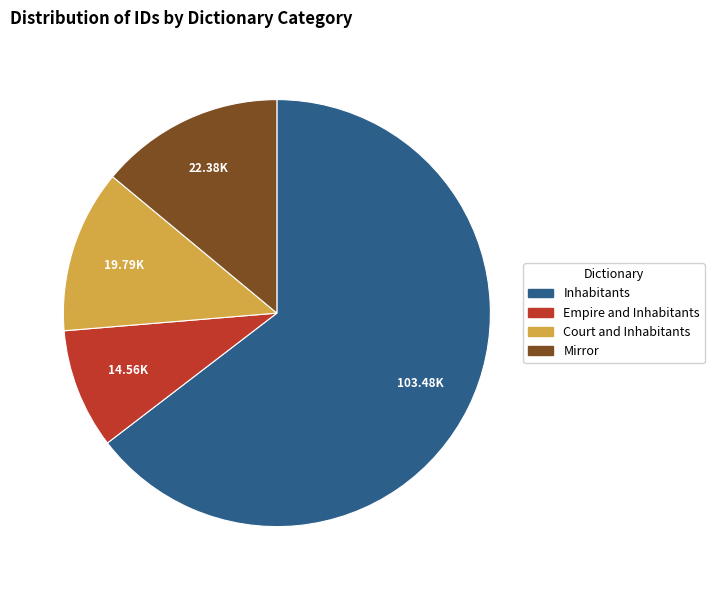

Is there any slice that represents more than half of the pie?

Yes